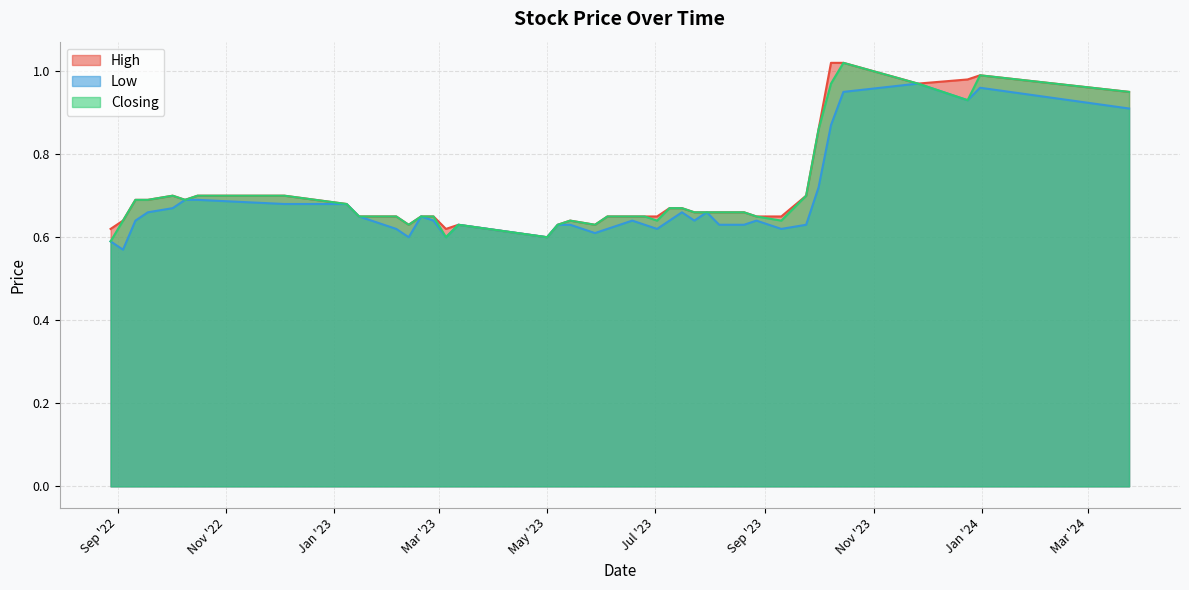

What are all the series names shown in the legend?

High, Low, Closing